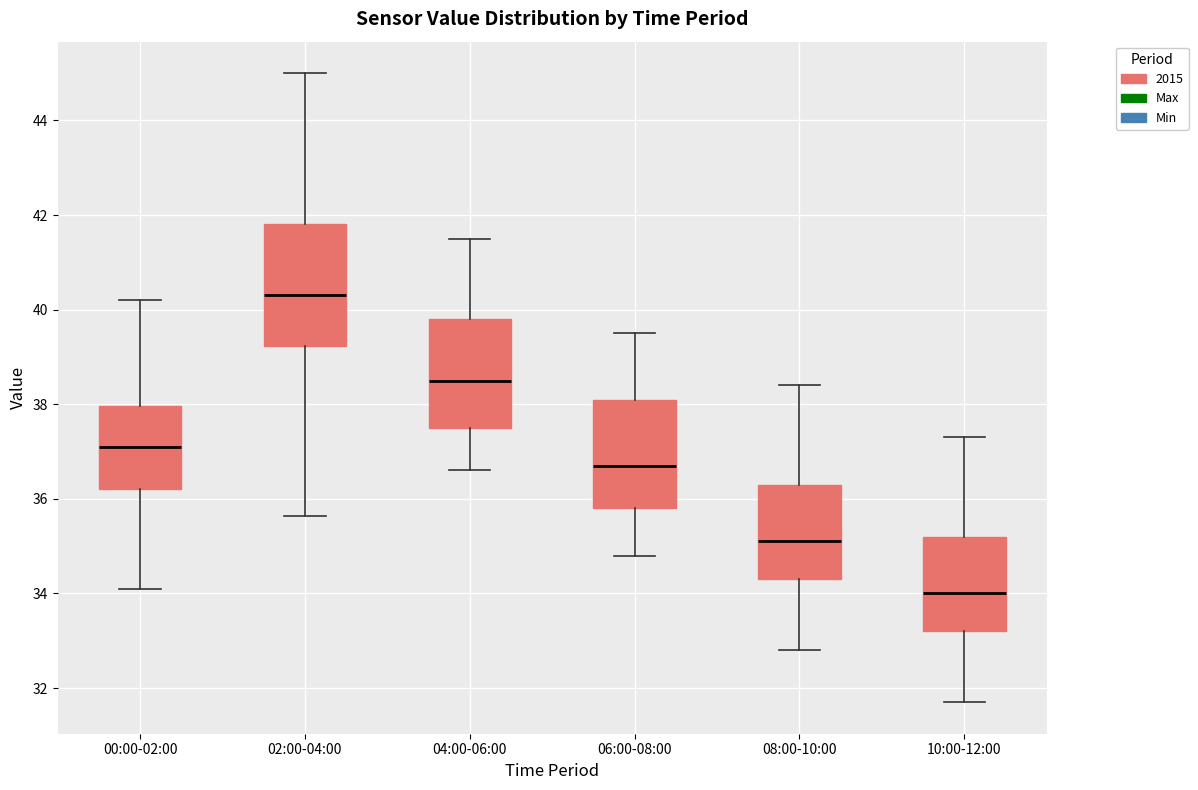

Reading left to right, read every box against the y-axis: the position of its median line, the range the box covers, and the ends of its whiskers. The values are not printed on the chart, so give them approximately, as read against the axis.

00:00-02:00: median 37.2, box 36.2 to 38.0, whiskers 34.2 to 40.2
02:00-04:00: median 40.4, box 39.2 to 41.8, whiskers 35.6 to 45.0
04:00-06:00: median 38.6, box 37.6 to 39.8, whiskers 36.6 to 41.6
06:00-08:00: median 36.8, box 35.8 to 38.2, whiskers 34.8 to 39.6
08:00-10:00: median 35.2, box 34.4 to 36.4, whiskers 32.8 to 38.4
10:00-12:00: median 34.0, box 33.2 to 35.2, whiskers 31.8 to 37.4